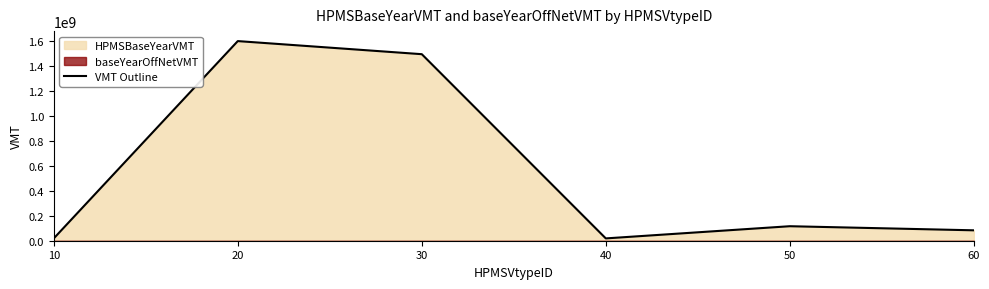

Where does the data first go above 116032912?

20